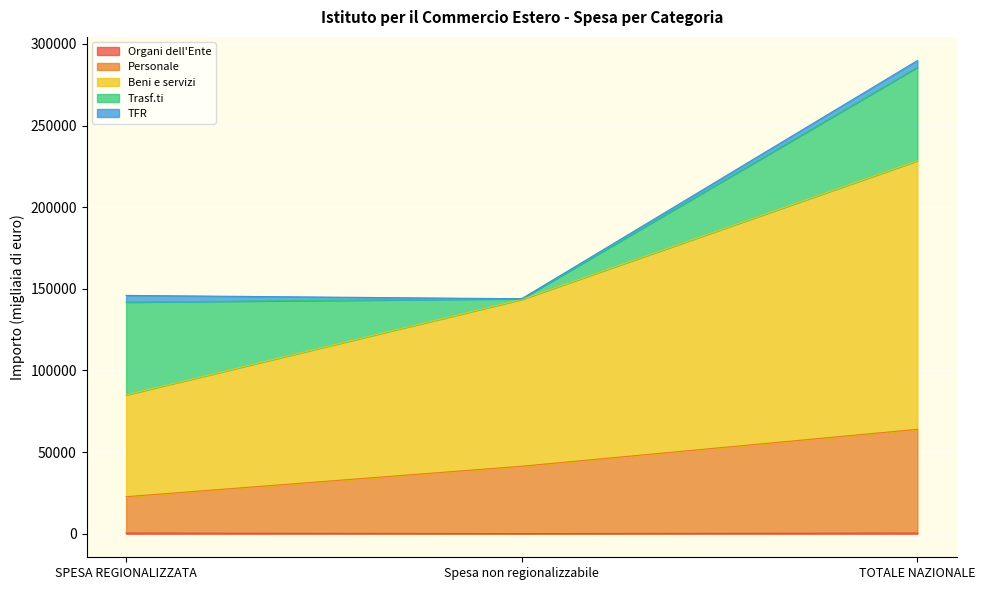

How many lines are shown in the chart?

5